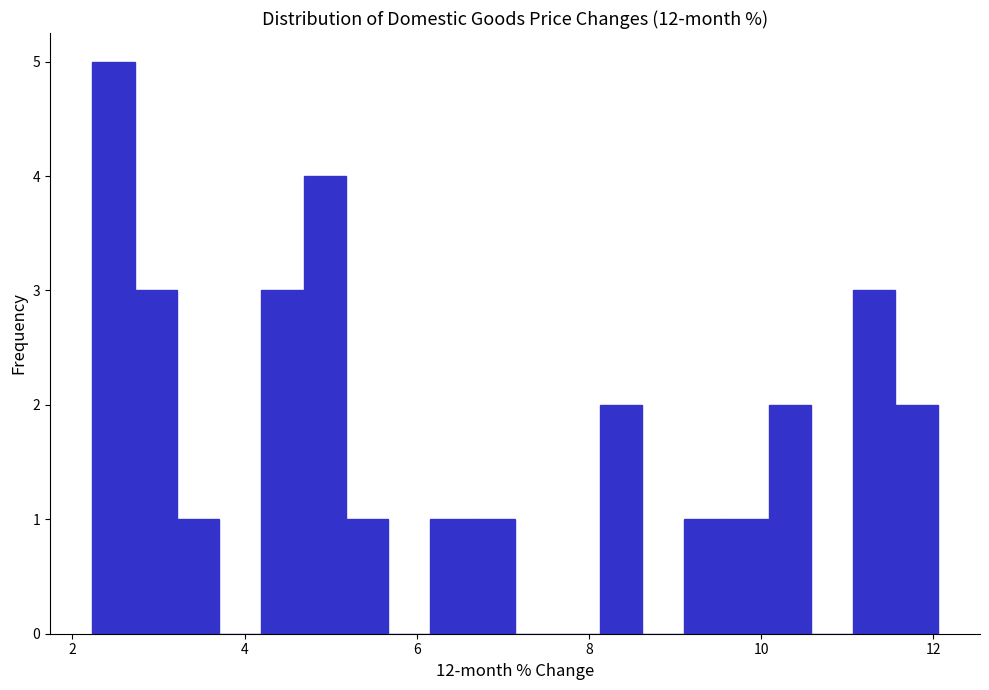

Read against the x-axis, roughly where is the centre of the tallest bar?

2.4